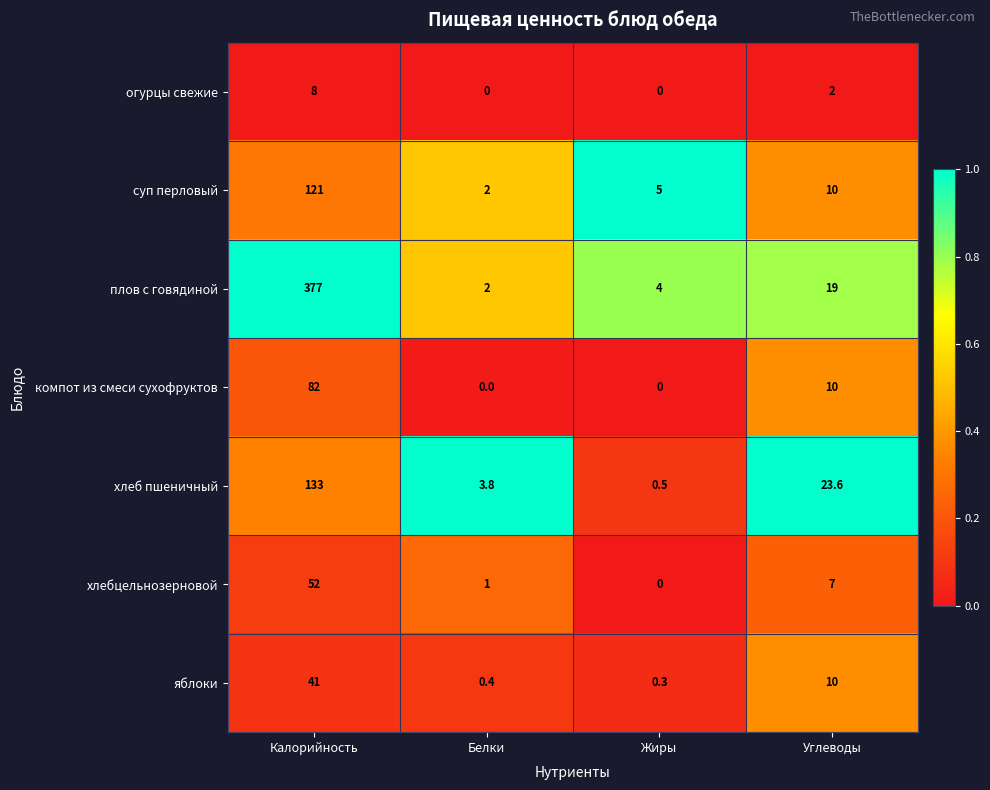

Rank the categories by яблоки value from lowest to highest.

Жиры, Белки, Углеводы, Калорийность